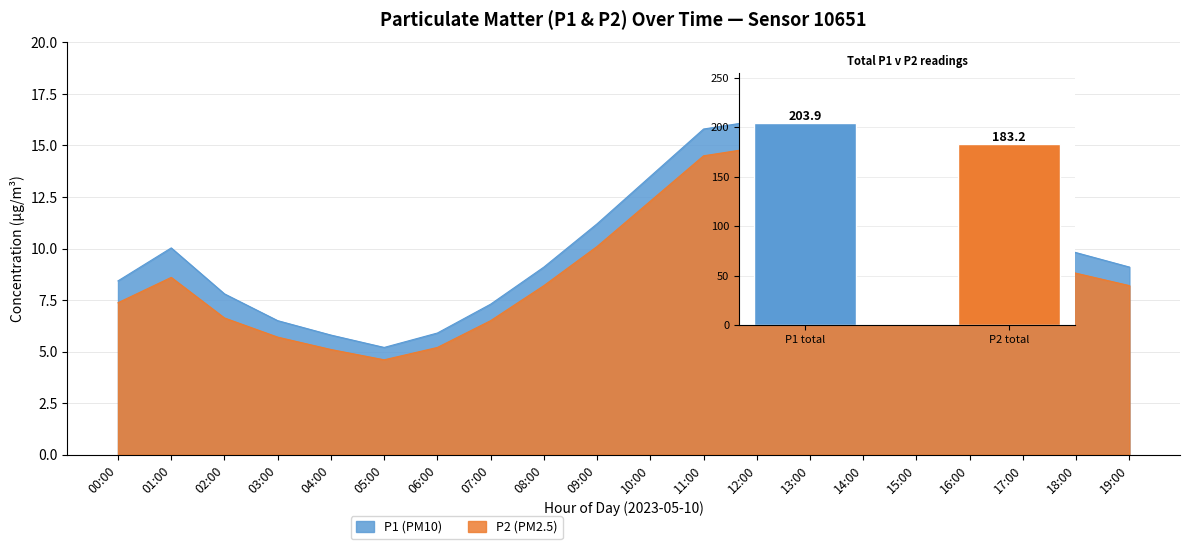

Which series has the largest range (max minus min)?

P1